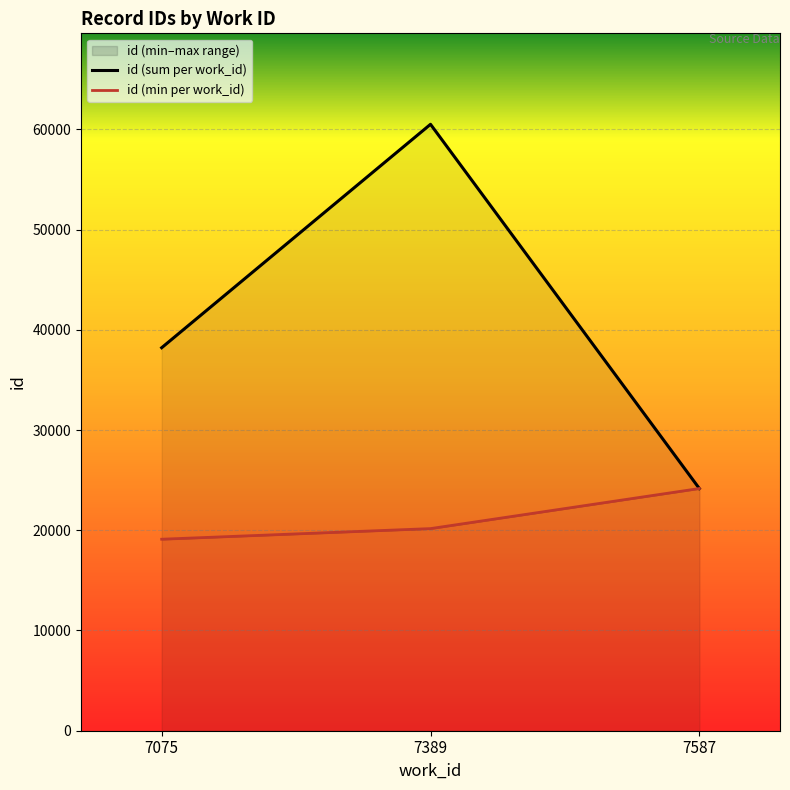

What is the average value of the id (sum per work_id) series?

40962